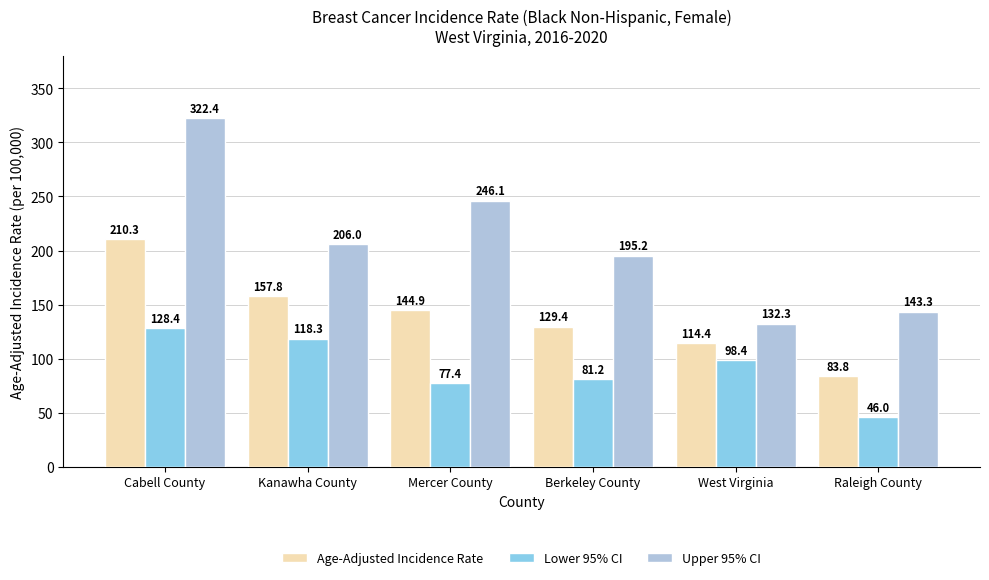

What is the sum of all Age-Adjusted Incidence Rate values?

840.6